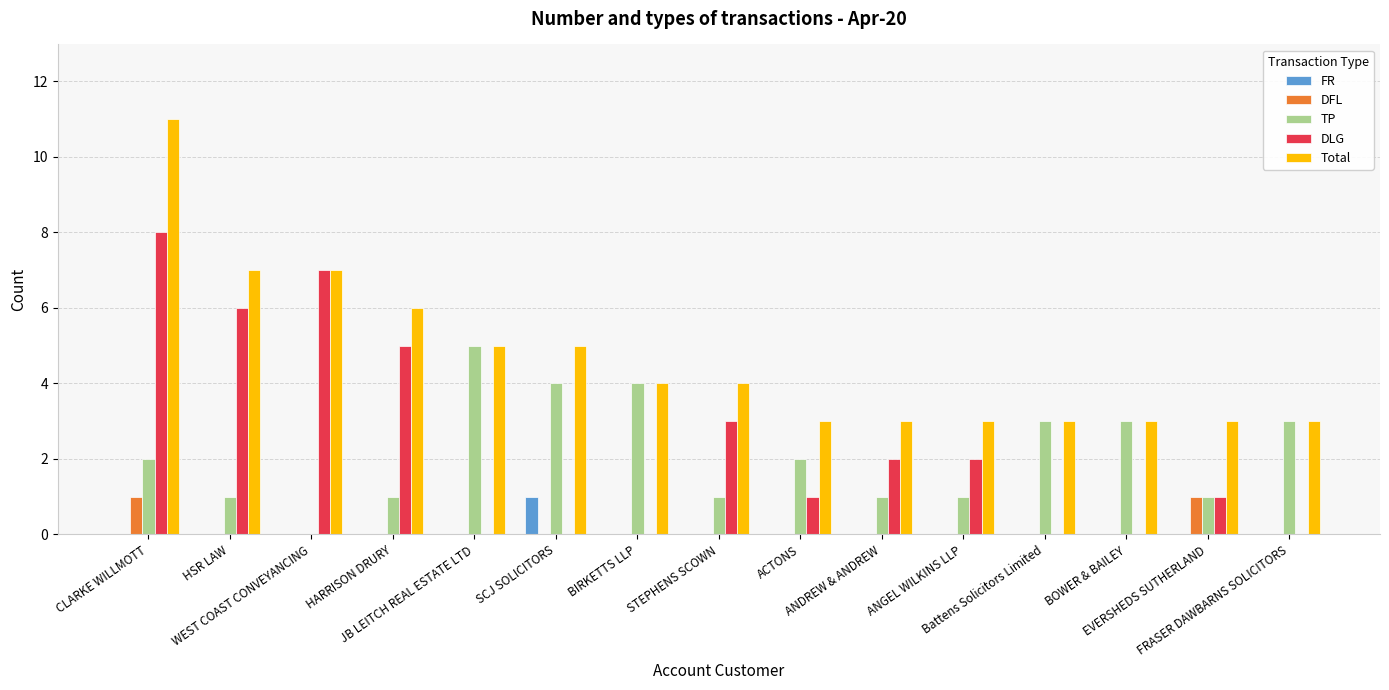

What are all the series names shown in the legend?

FR, DFL, TP, DLG, Total